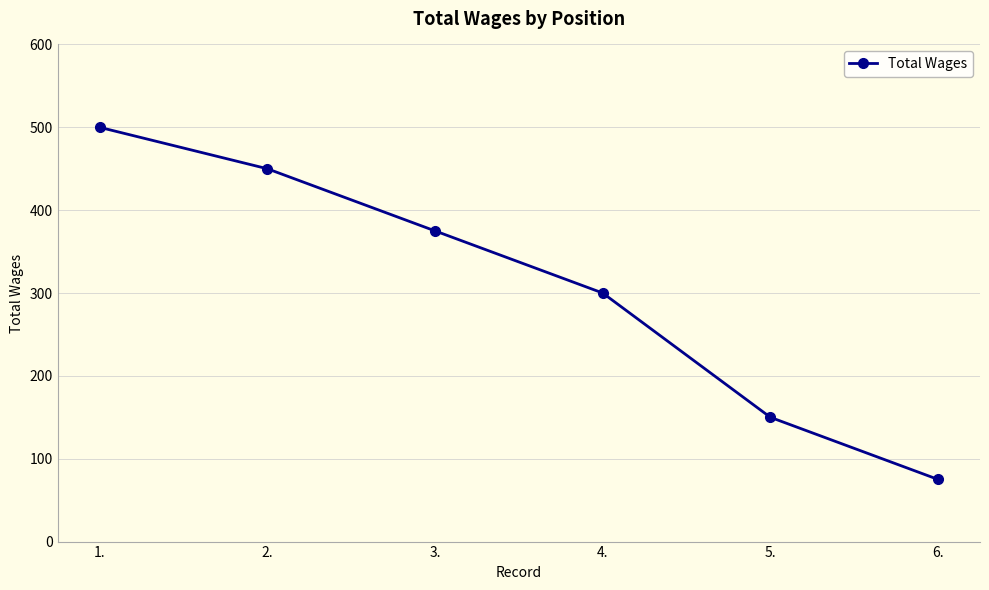

What is the ratio of the value at 6. to the value at 2.?

0.2